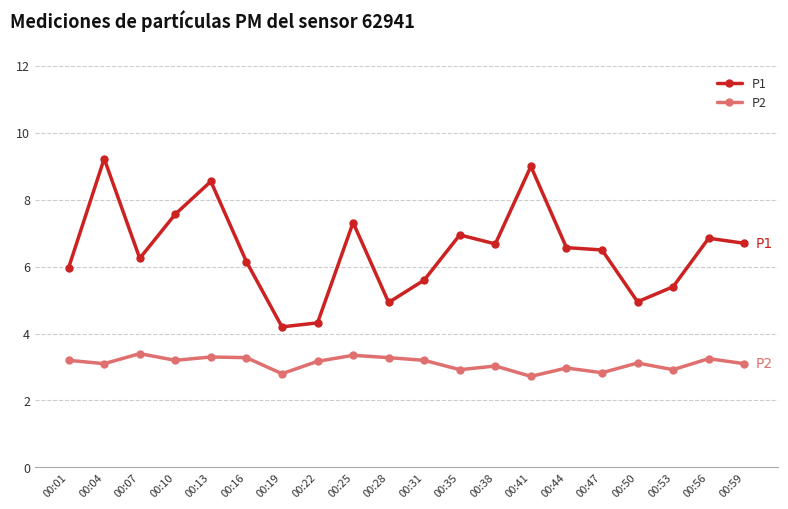

What is the maximum value shown in the chart?

9.2